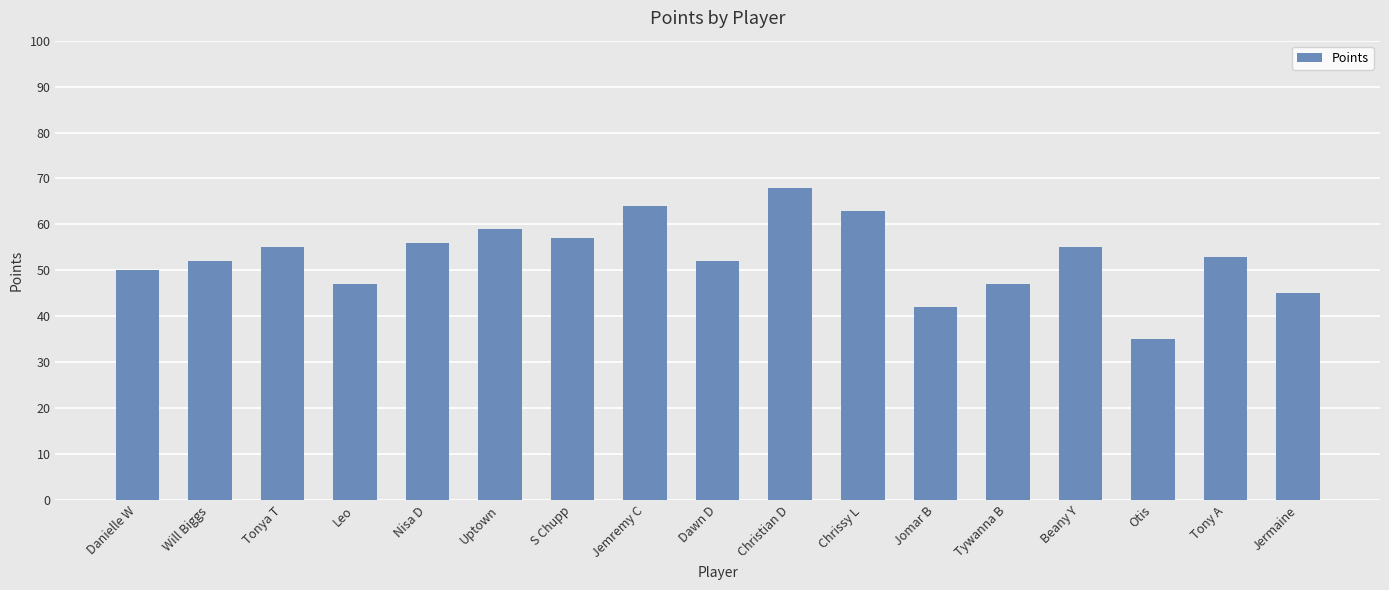

What position from the left is Nisa D?

5